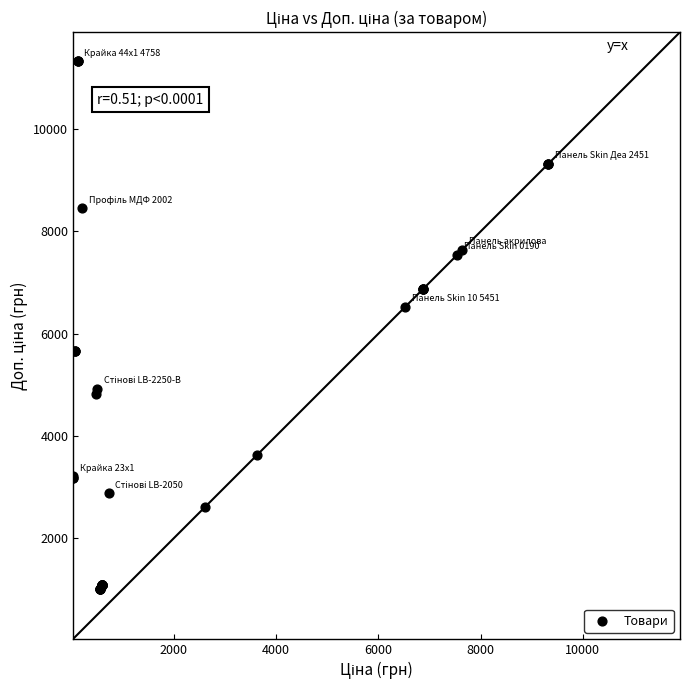

What Y value in the scatter plot is closest to 6172?

6525.0